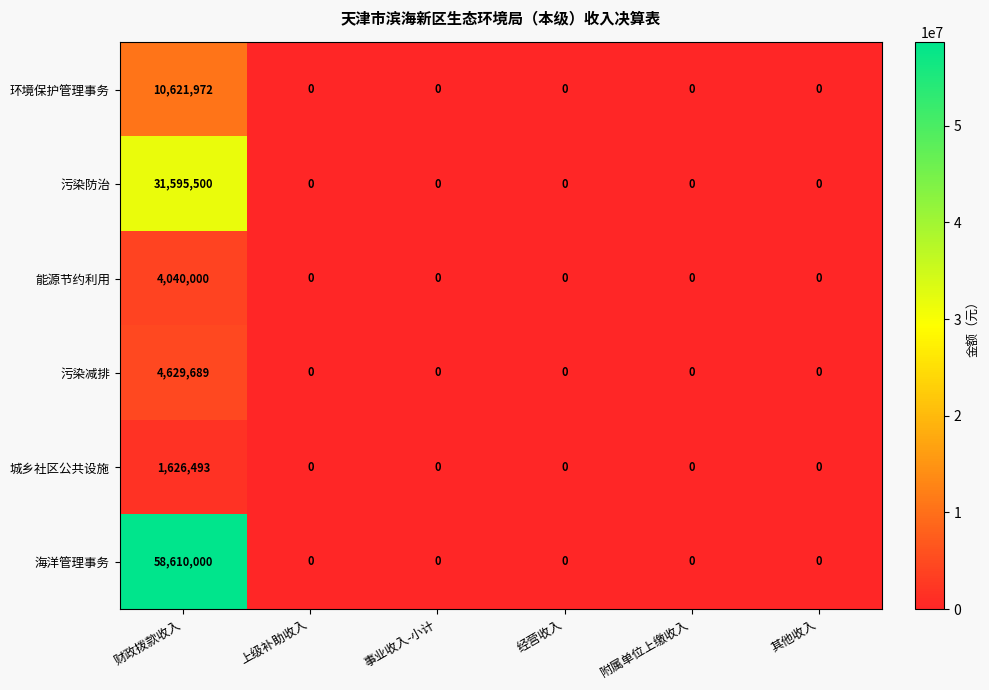

Rank the series by their maximum value, from lowest to highest.

城乡社区公共设施, 能源节约利用, 污染减排, 环境保护管理事务, 污染防治, 海洋管理事务